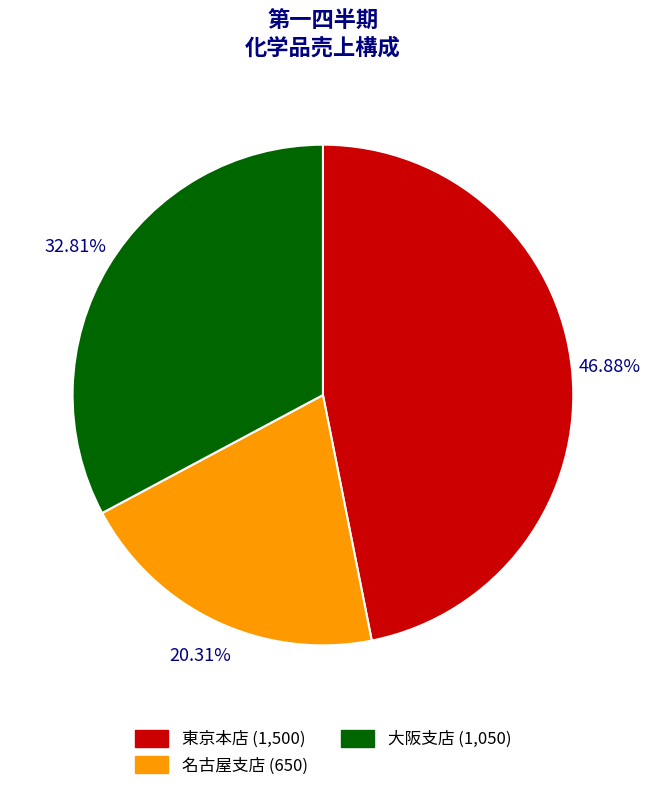

Does 東京本店 represent more than half of the total?

No